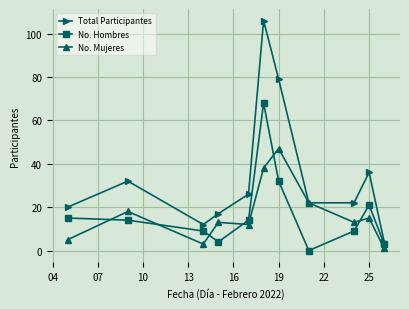

What is the value of the No. Mujeres point at the 7th from the left?

47